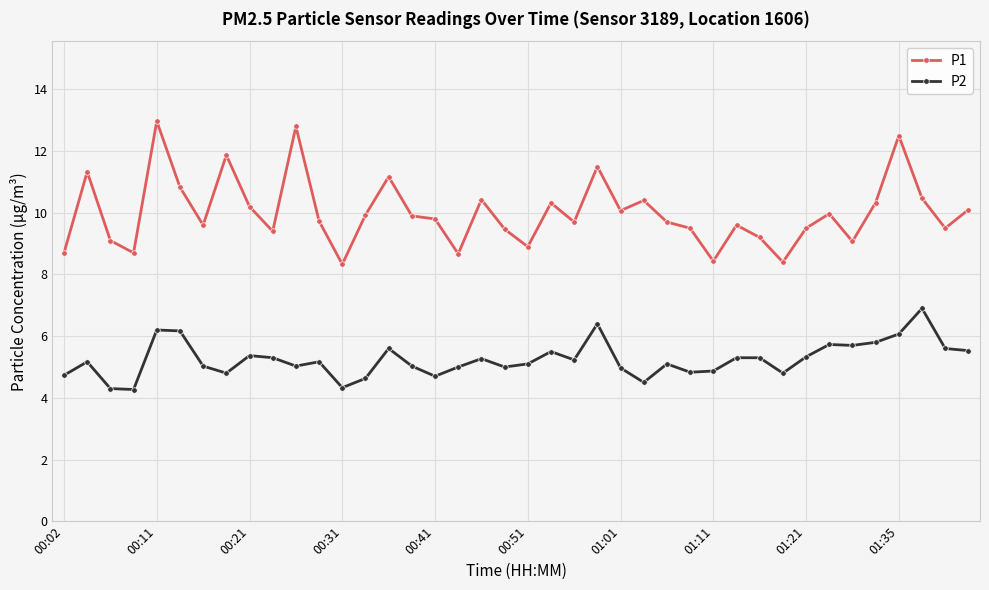

What is the value of the P1 point at the 15th from the left?

11.2